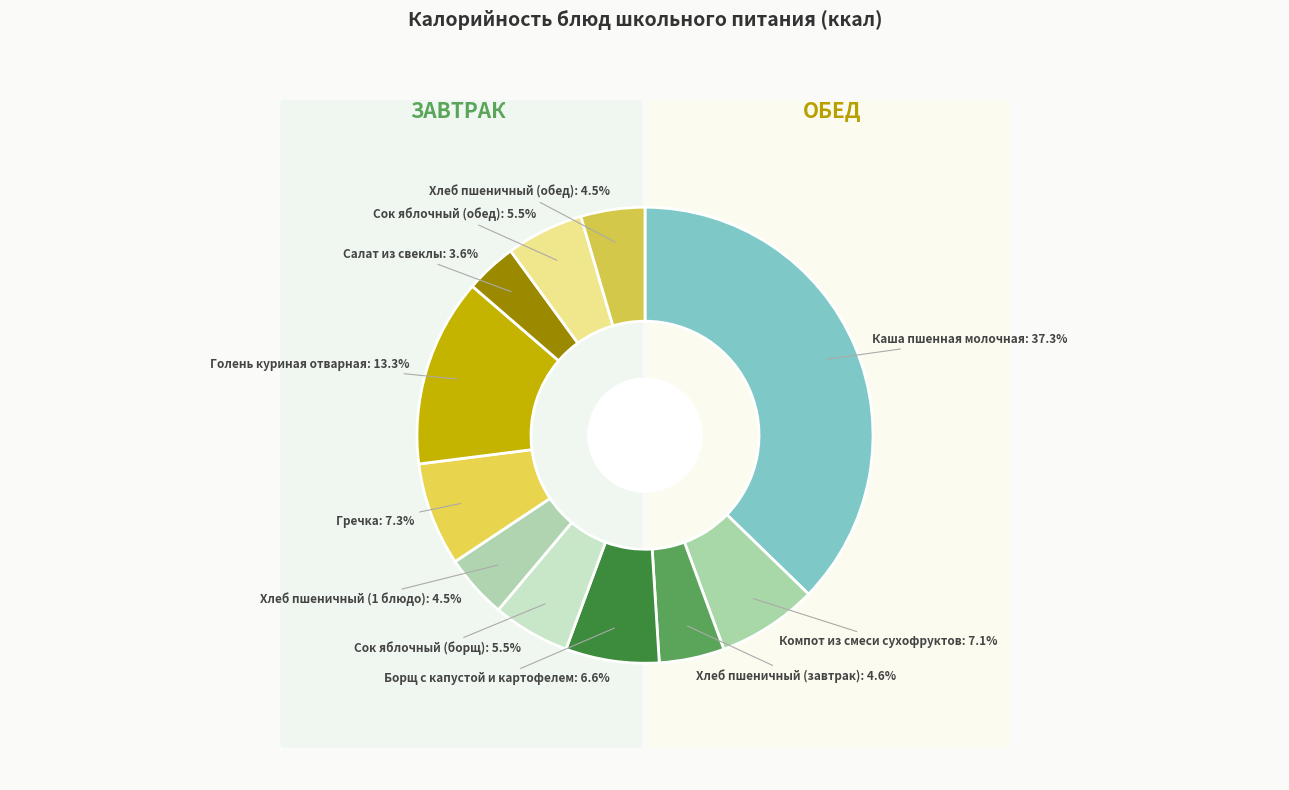

How many slices are in this pie chart?

11